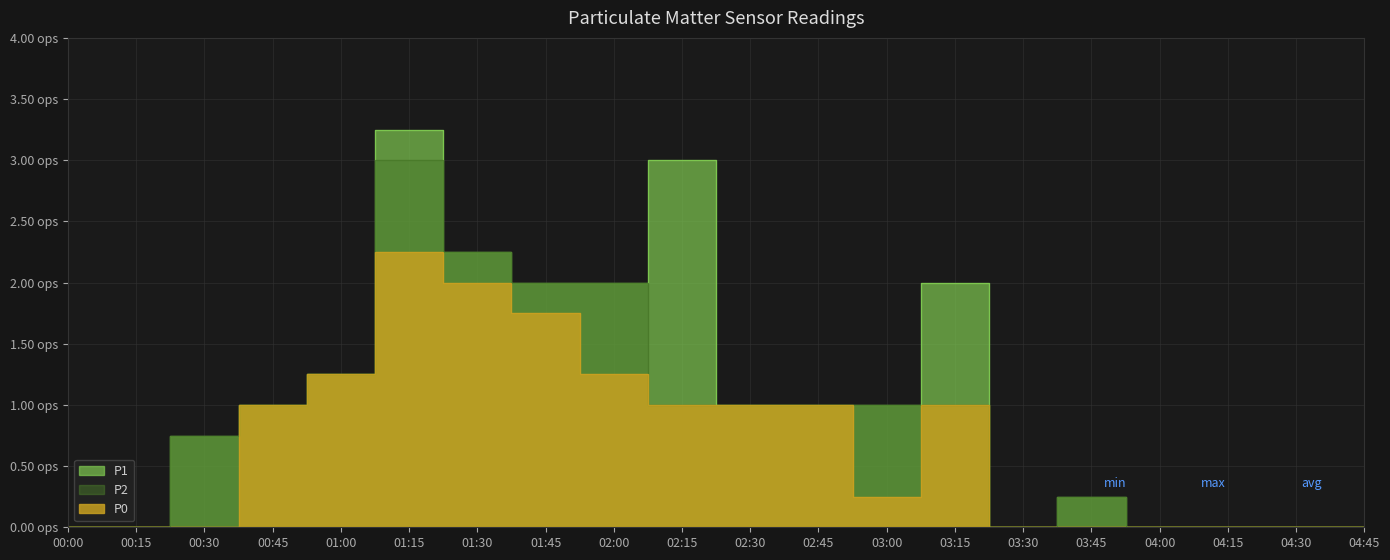

List the series in order of their peak value, lowest first.

P0, P2, P1